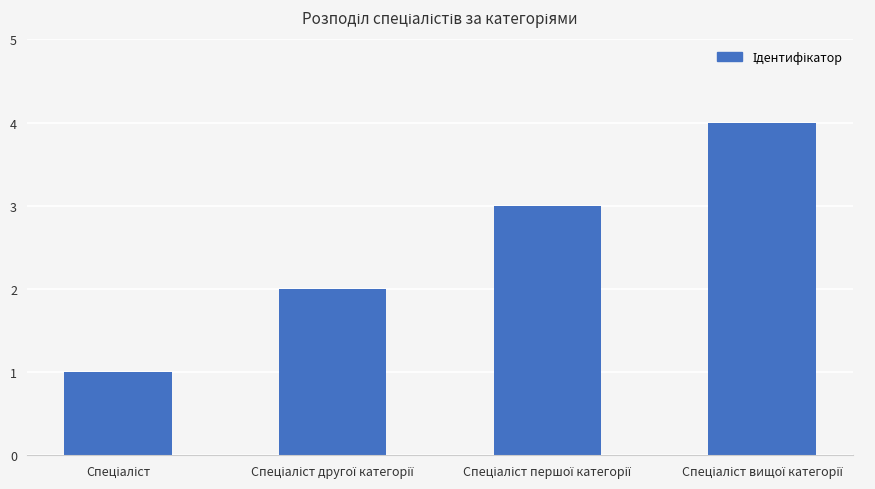

What is the difference between the second highest and minimum values?

2